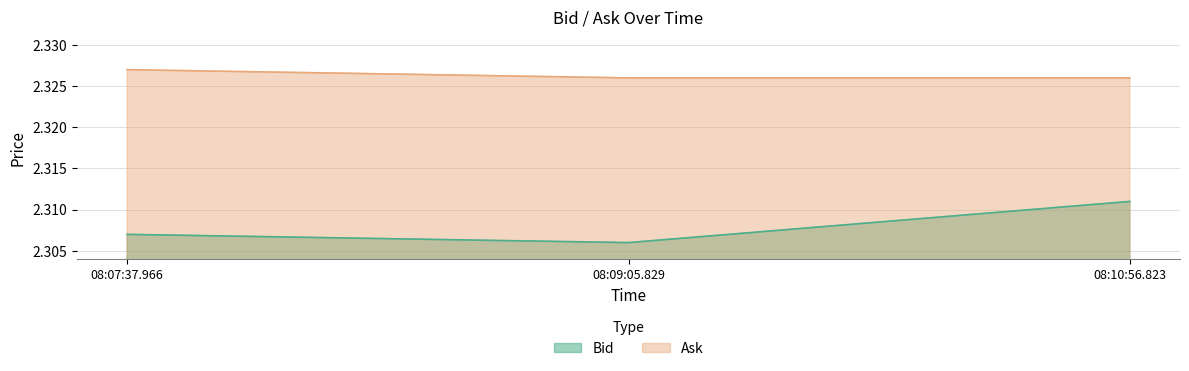

How many Ask values are between 2 and 3?

3